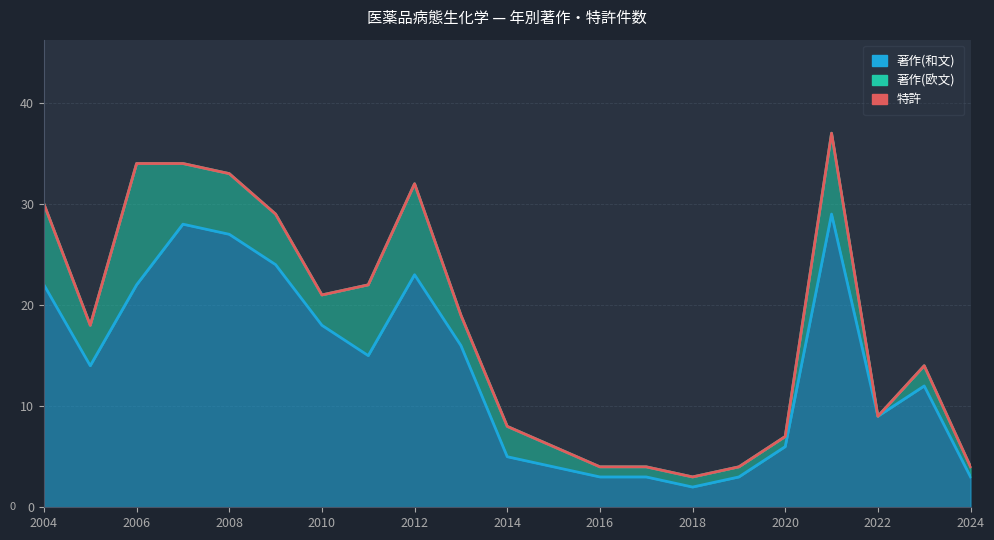

At how many categories does at least one series exceed 8?

13